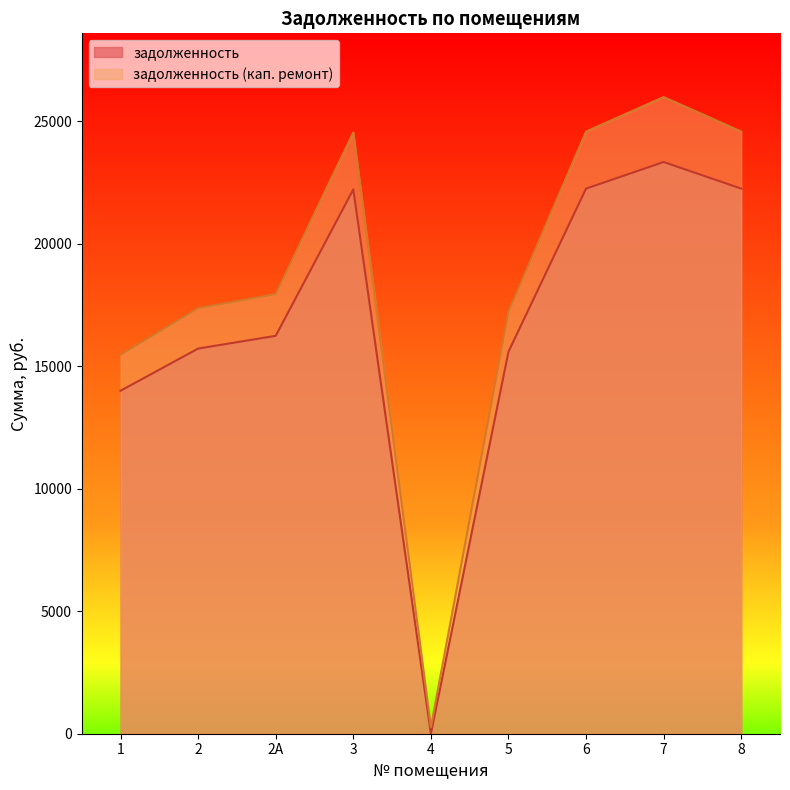

What is the total value across all series at 1?

29467.6